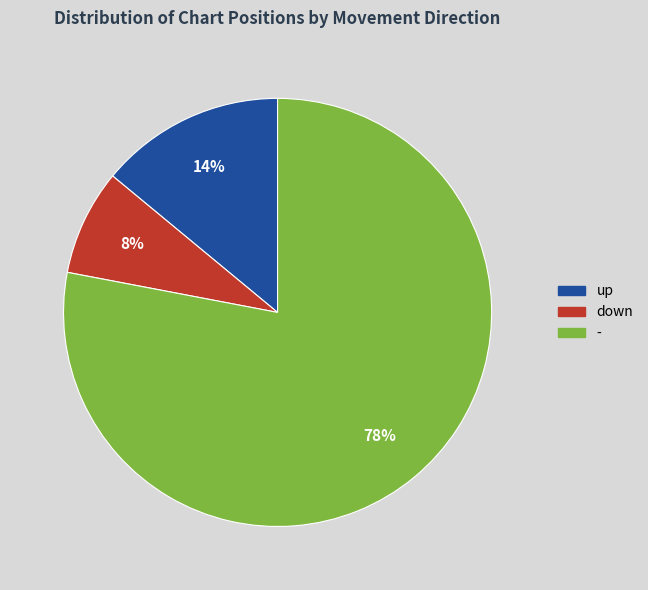

What is the smallest slice in the pie chart?

down